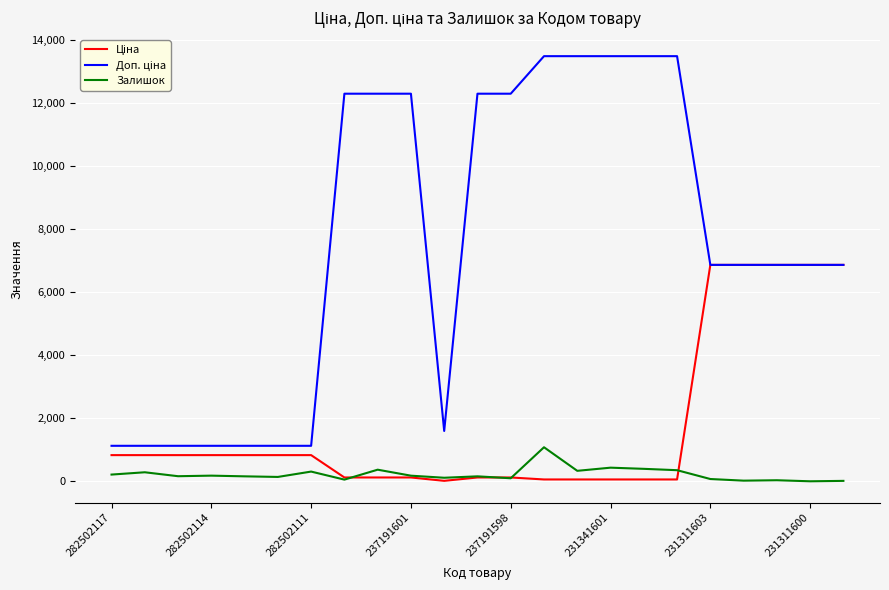

At how many categories does at least one series exceed 12599?

5